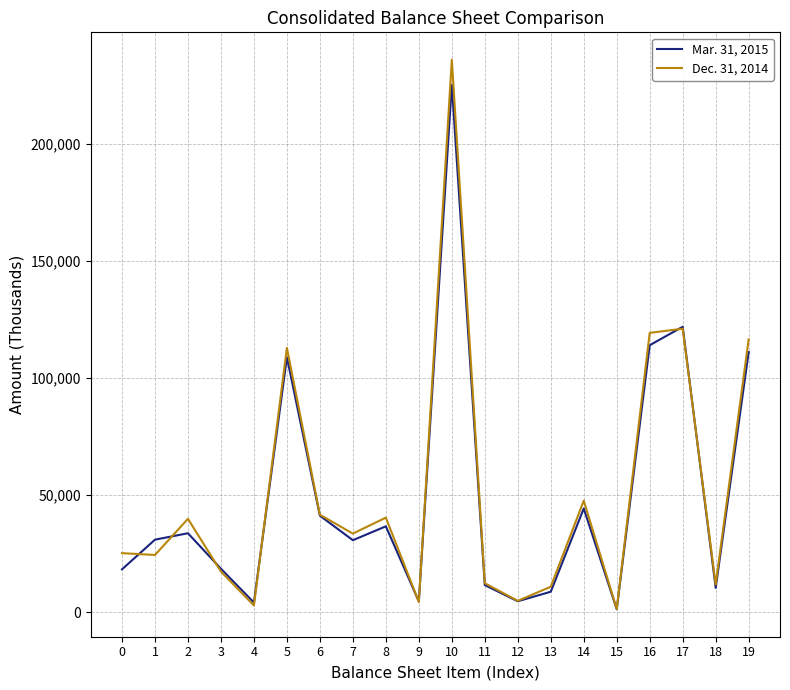

Does the chart display data point markers on the line(s)?

No